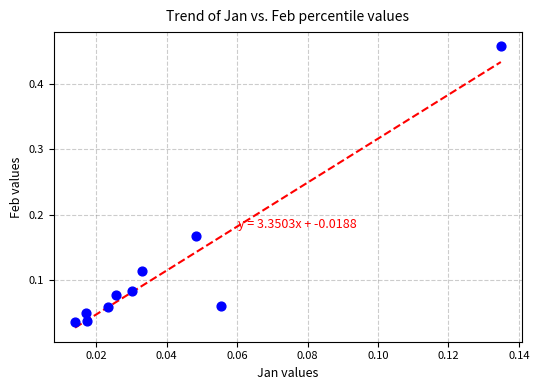

What is the range of Y values (max minus min)?

0.4